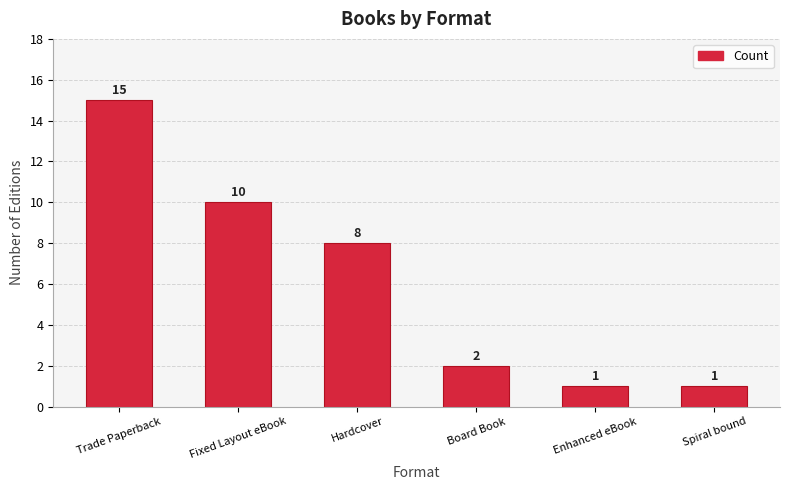

Reading left to right, what are all the values shown in this chart?

15	10	8	2	1	1